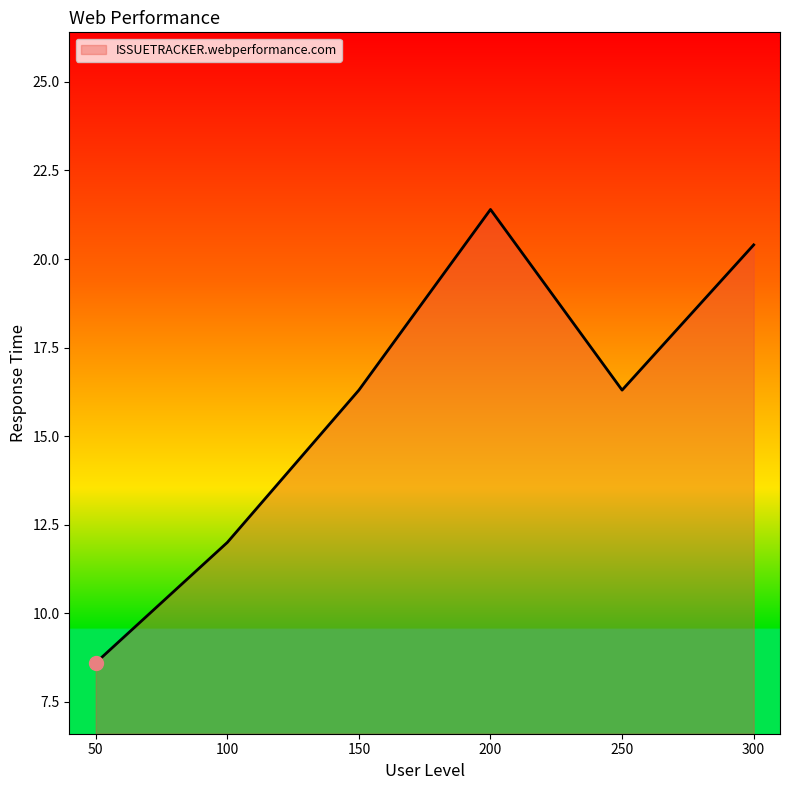

True or false: the data shows 24.3 at 150.

False